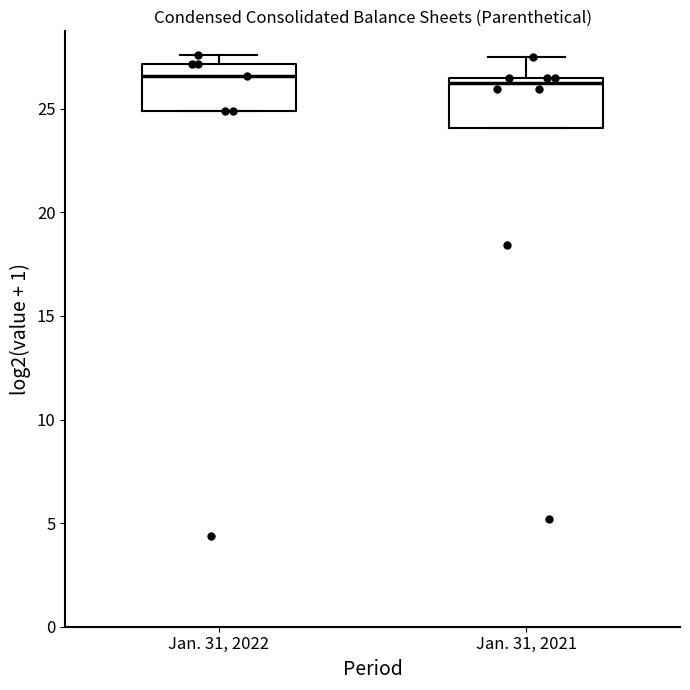

Reading left to right, transcribe this box plot: for each box, give where its median line is, the range the box spans, and where its two whiskers end, as read against the y-axis. The values are not printed on the chart, so give them approximately, as read against the axis.

Jan. 31, 2022: median 26.5, box 25.0 to 27.0, whiskers 25.0 to 27.5
Jan. 31, 2021: median 26.0, box 24.0 to 26.5, whiskers 24.0 to 27.5